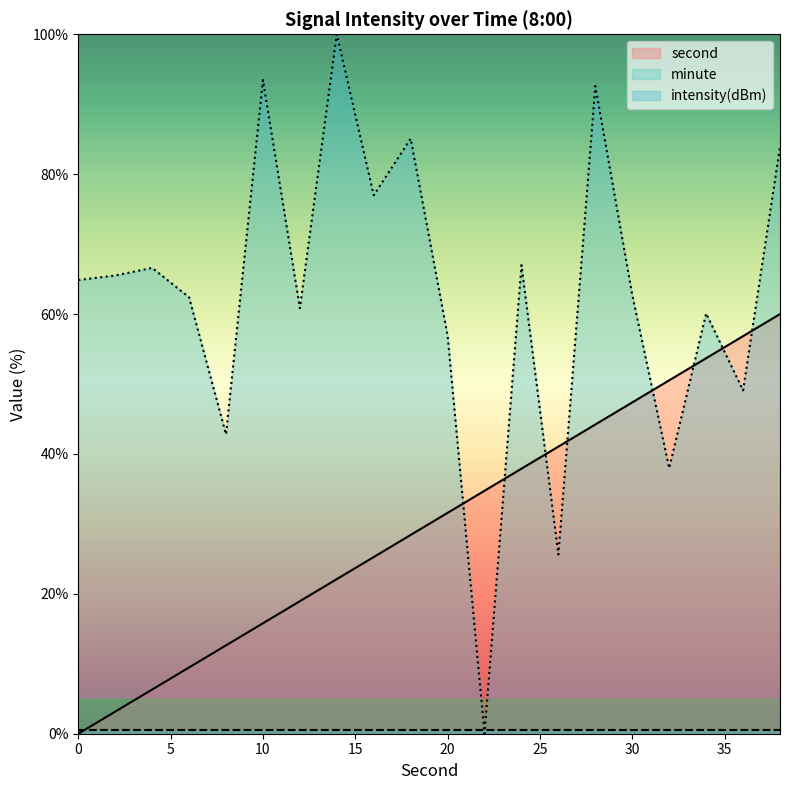

How many times do intensity and second cross each other?

8